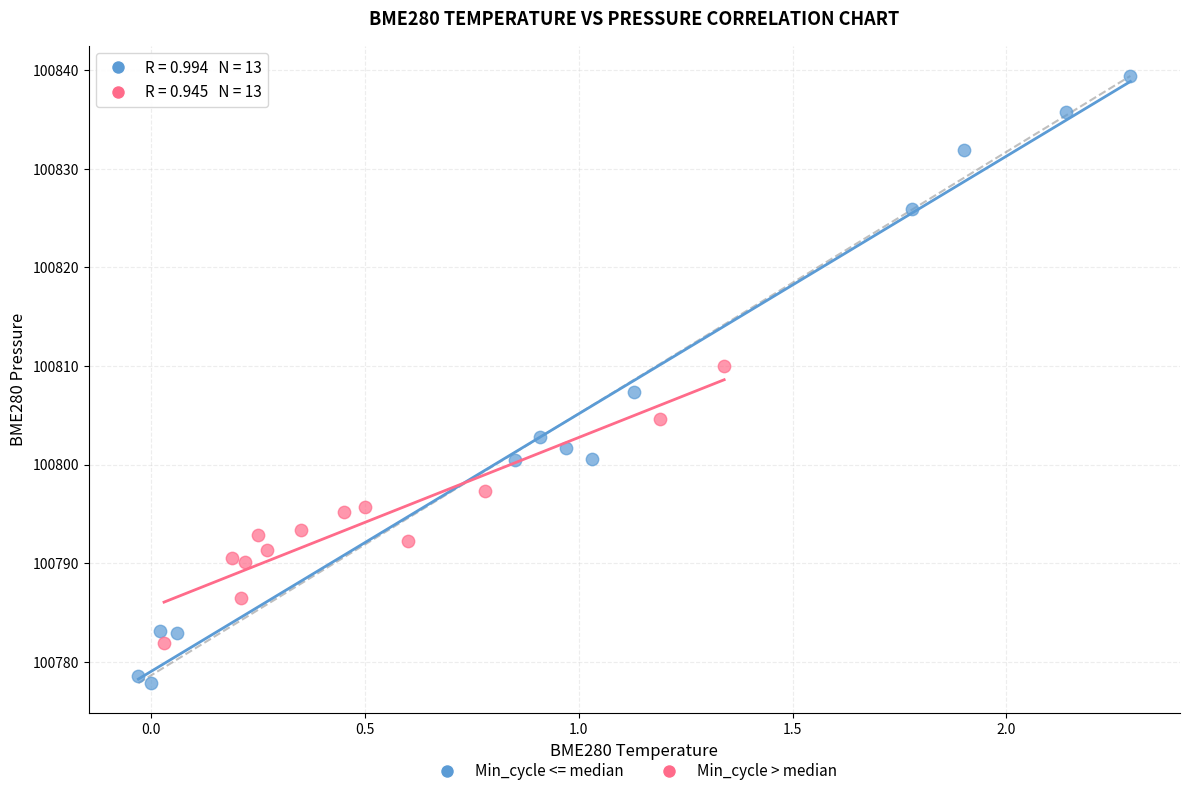

Which series has the widest spread of Y values?

Min_cycle <= median